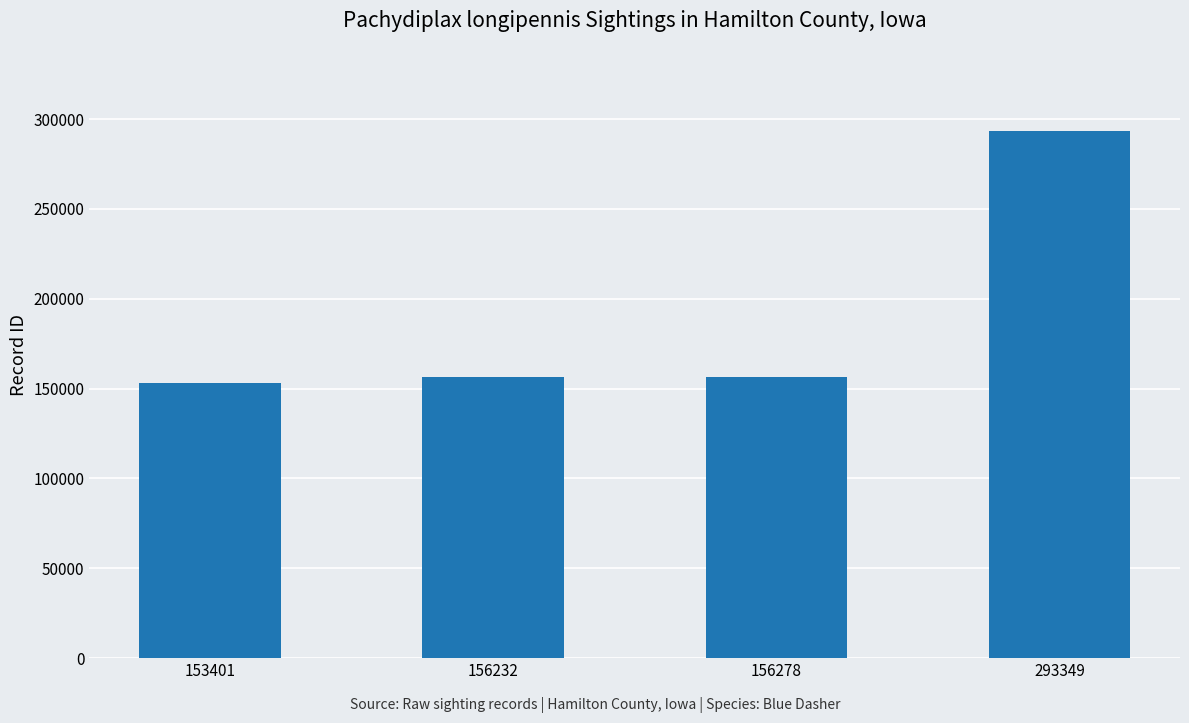

Approximately how many times larger is the value at 153401 compared to 156232?

1.0